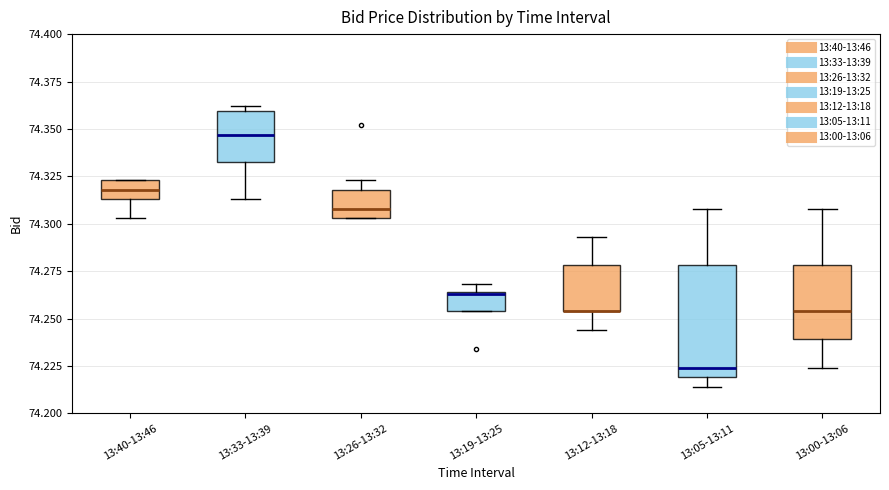

Comparing the boxes themselves (not the whiskers), which one is the tallest?

13:05-13:11